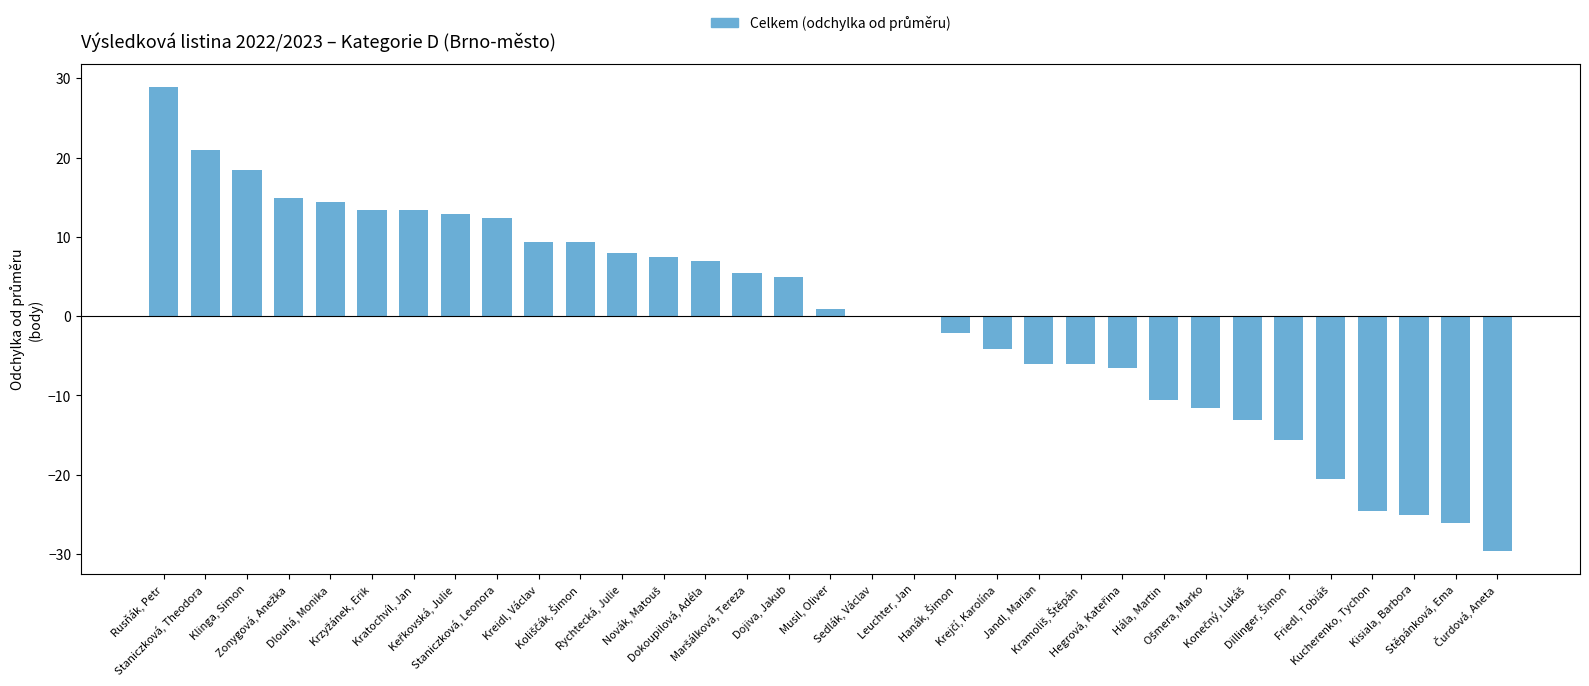

Does the chart contain stacked bars?

No